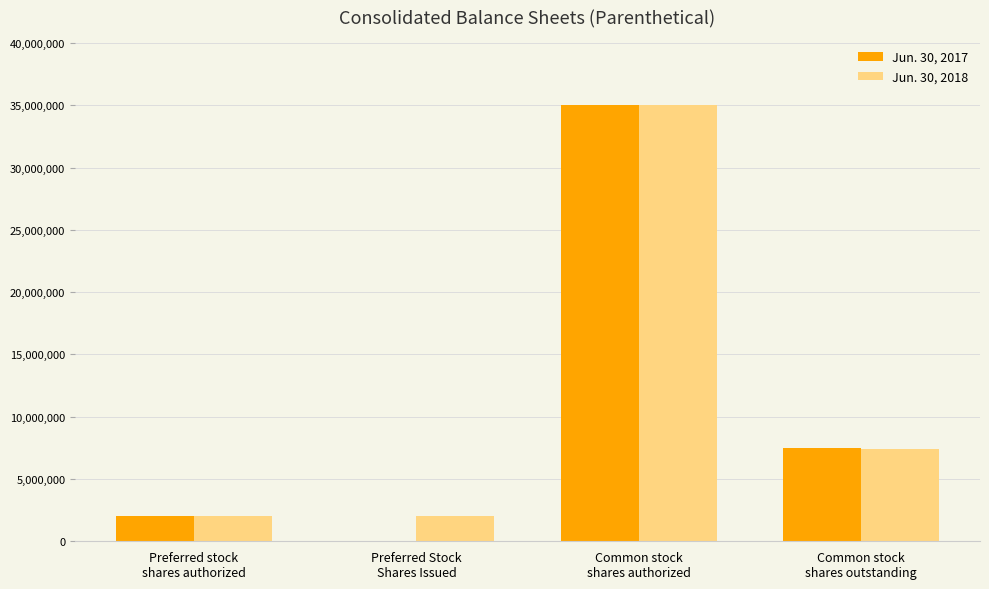

What is the greatest value displayed?

35000000